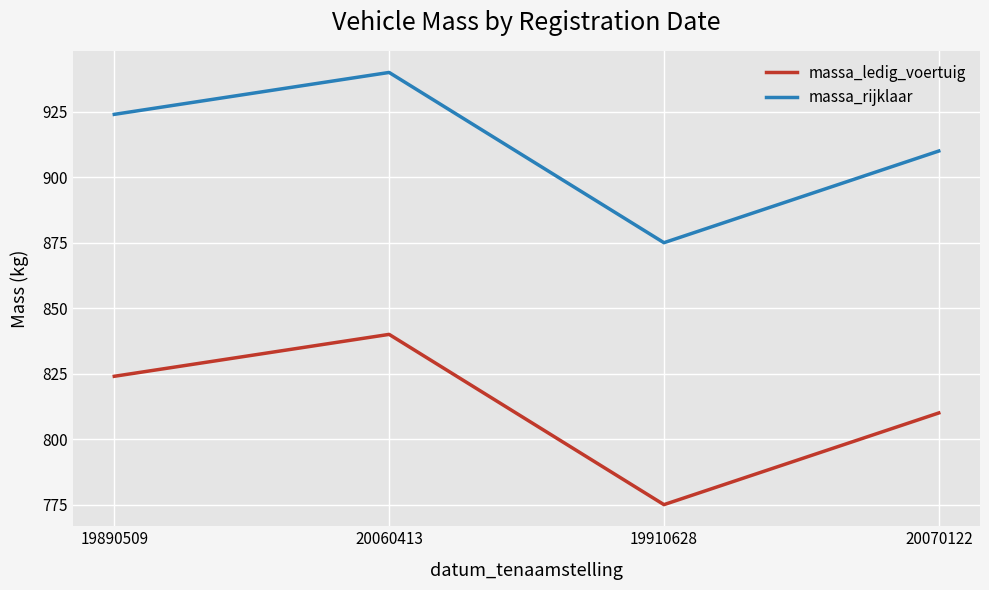

True or false: massa_rijklaar and massa_ledig_voertuig cross at least once.

False